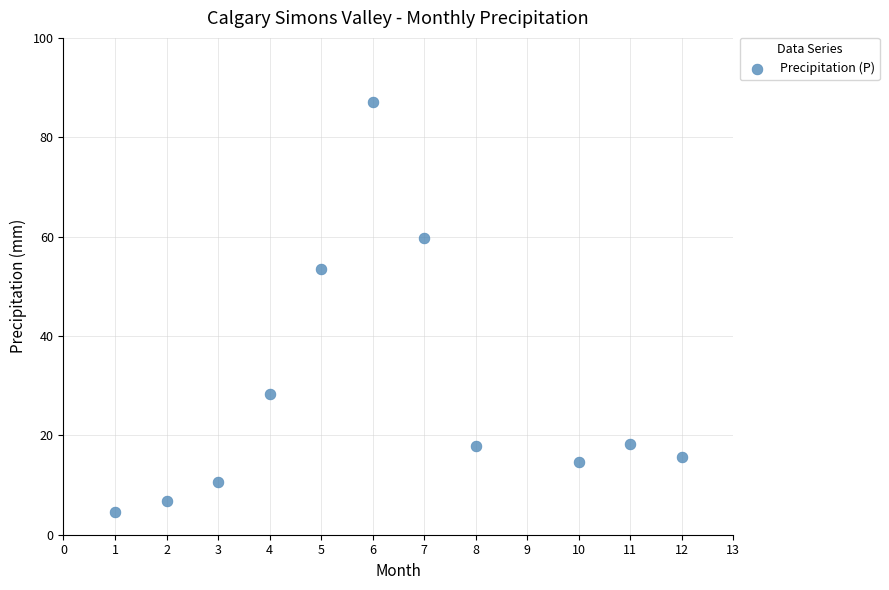

What is the range of Y values (max minus min)?

82.5